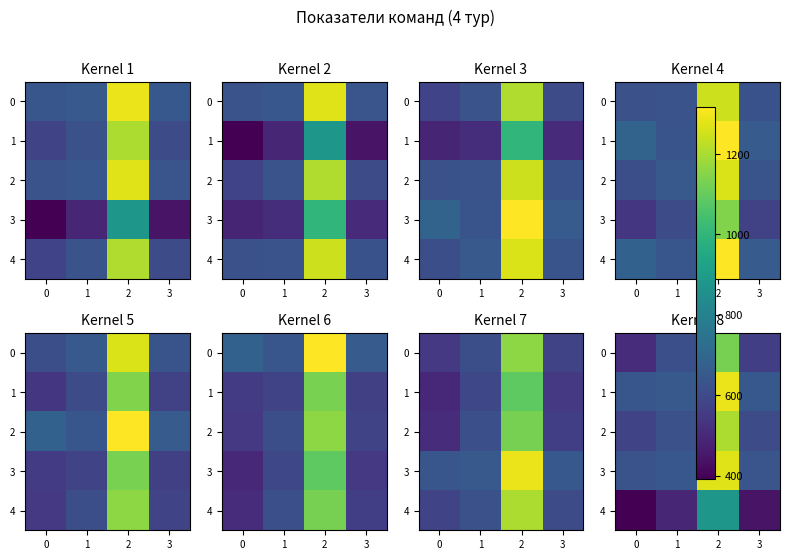

Rank the series by their maximum value, from highest to lowest.

1, 3, 2, 0, 4